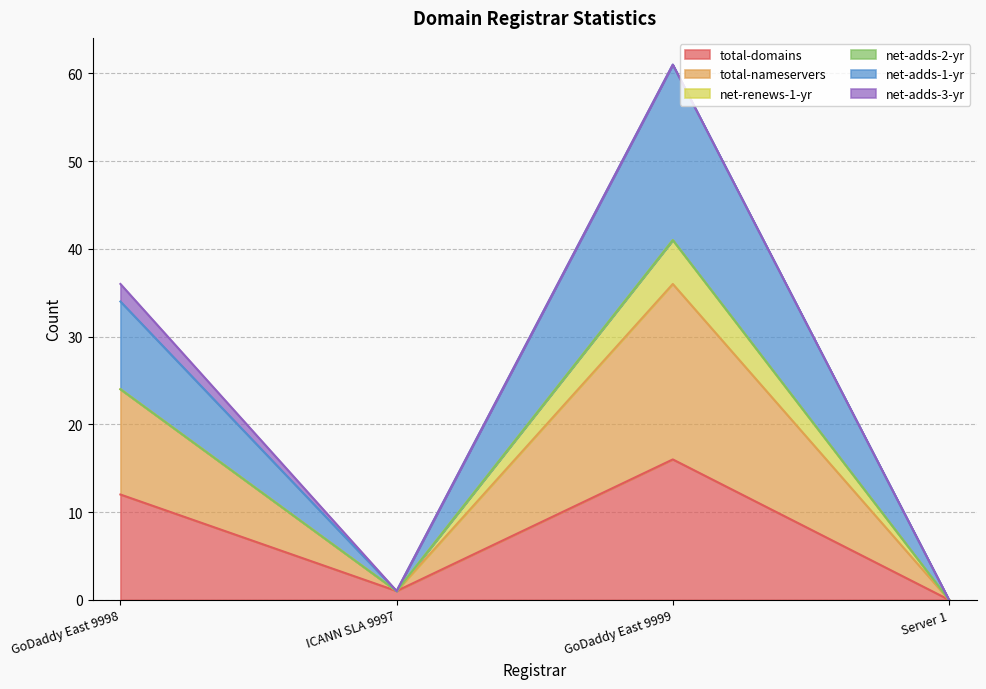

How many values in the net-adds-1-yr series exceed 34?

1